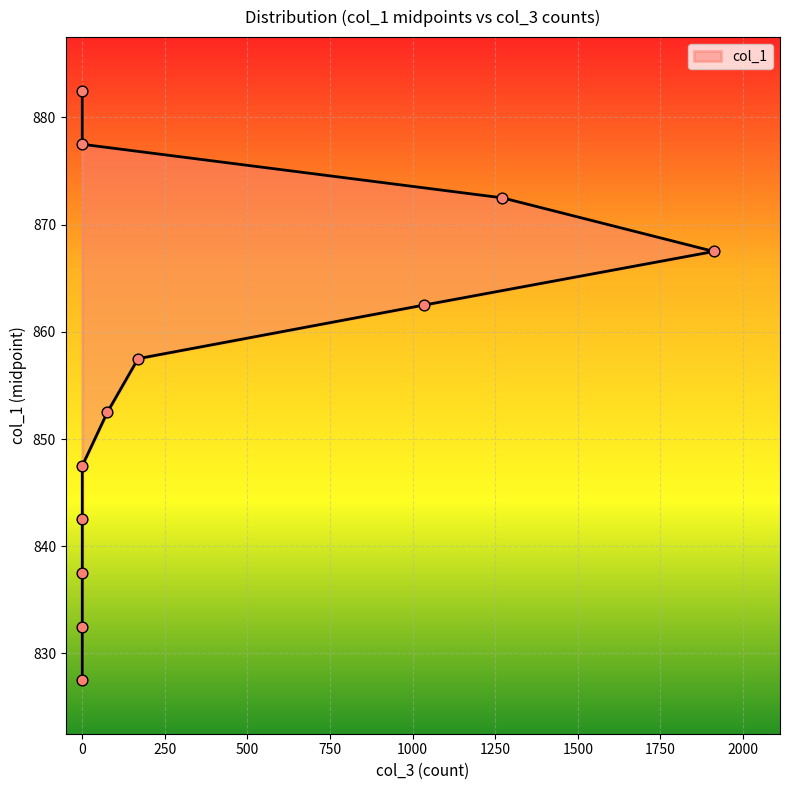

What is the ratio of the value at 1912 to the value at 76?

1.0